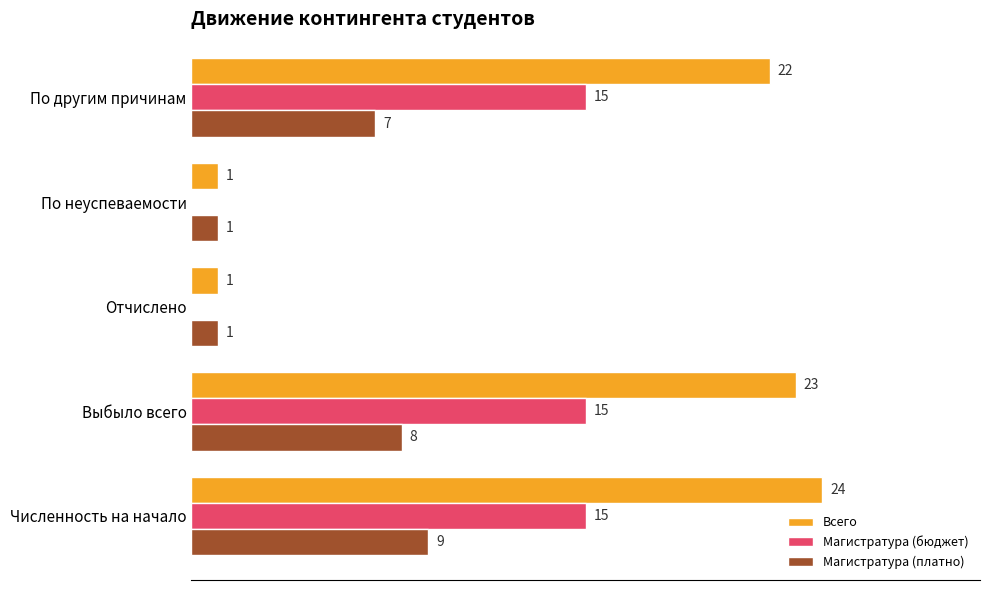

Which label corresponds to the largest value in the chart?

Численность на начало